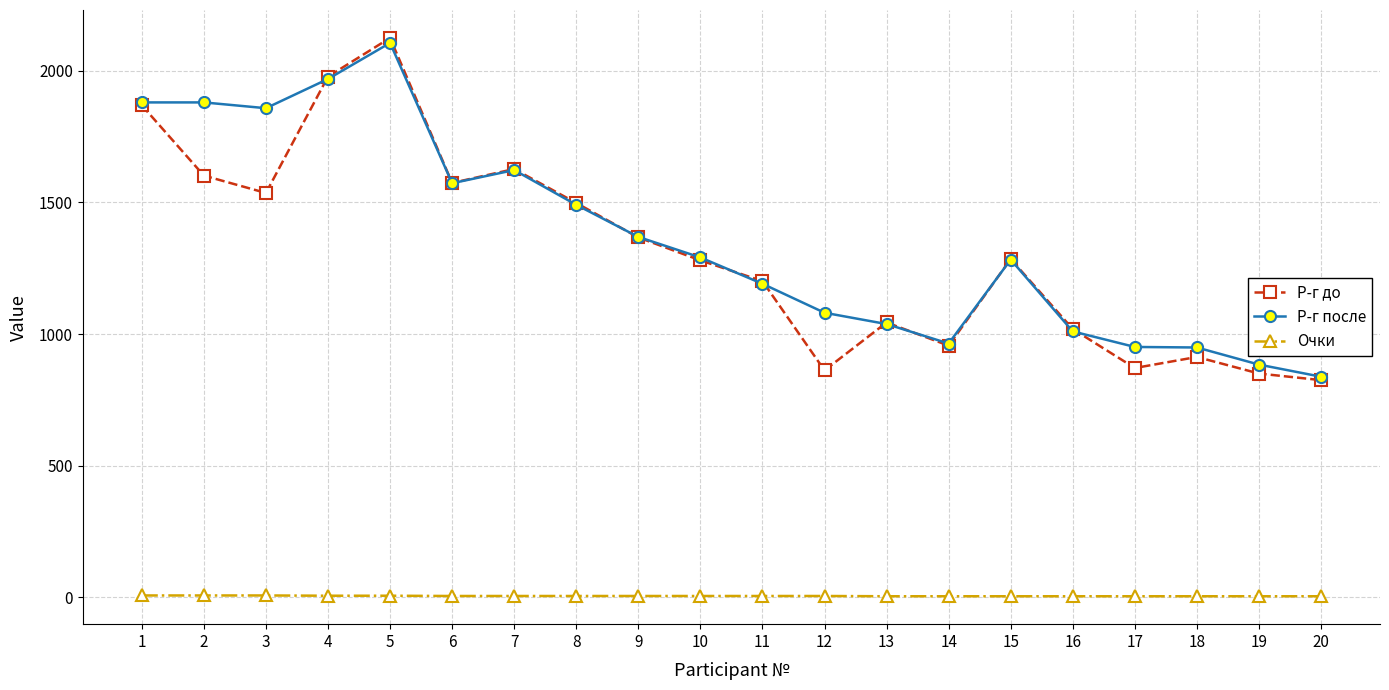

What is the difference between the maximum and second lowest values in the Р-г после series?

1222